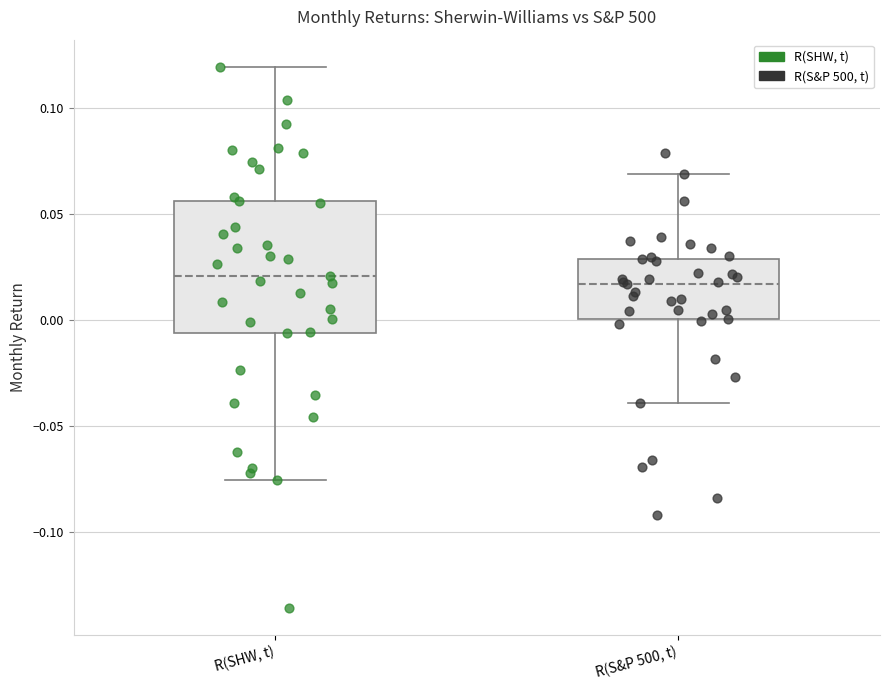

Reading left to right, transcribe this box plot: for each box, give where its median line is, the range the box spans, and where its two whiskers end, as read against the y-axis. The values are not printed on the chart, so give them approximately, as read against the axis.

R(SHW, t): median 0.020, box -0.005 to 0.055, whiskers -0.075 to 0.120
R(S&P 500, t): median 0.015, box 0.000 to 0.030, whiskers -0.040 to 0.070